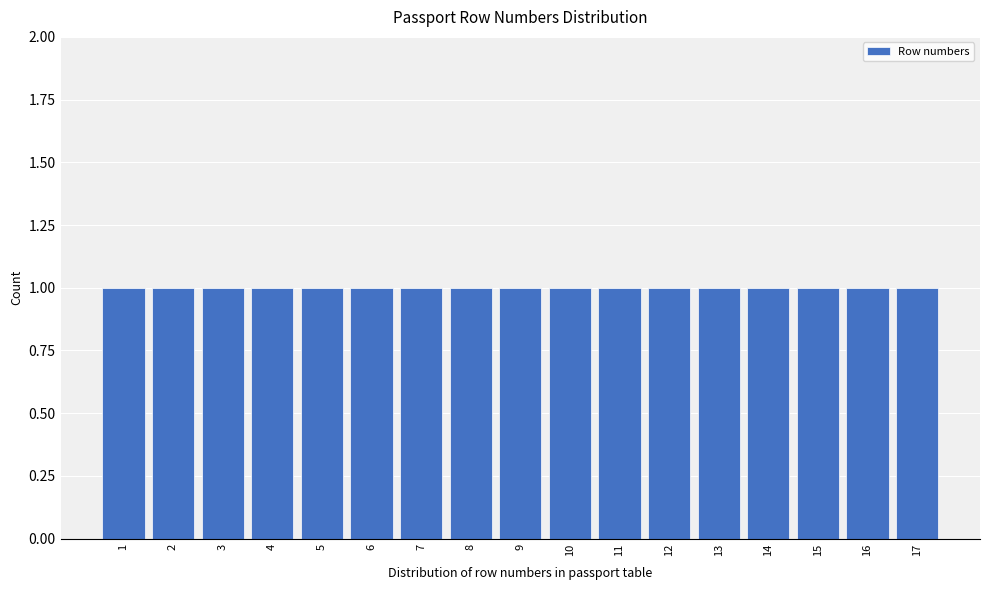

What is the height of the bar covering 13.5 to 14.5 on the x-axis? The values are not printed on the chart, so give them approximately, as read against the axis.

1